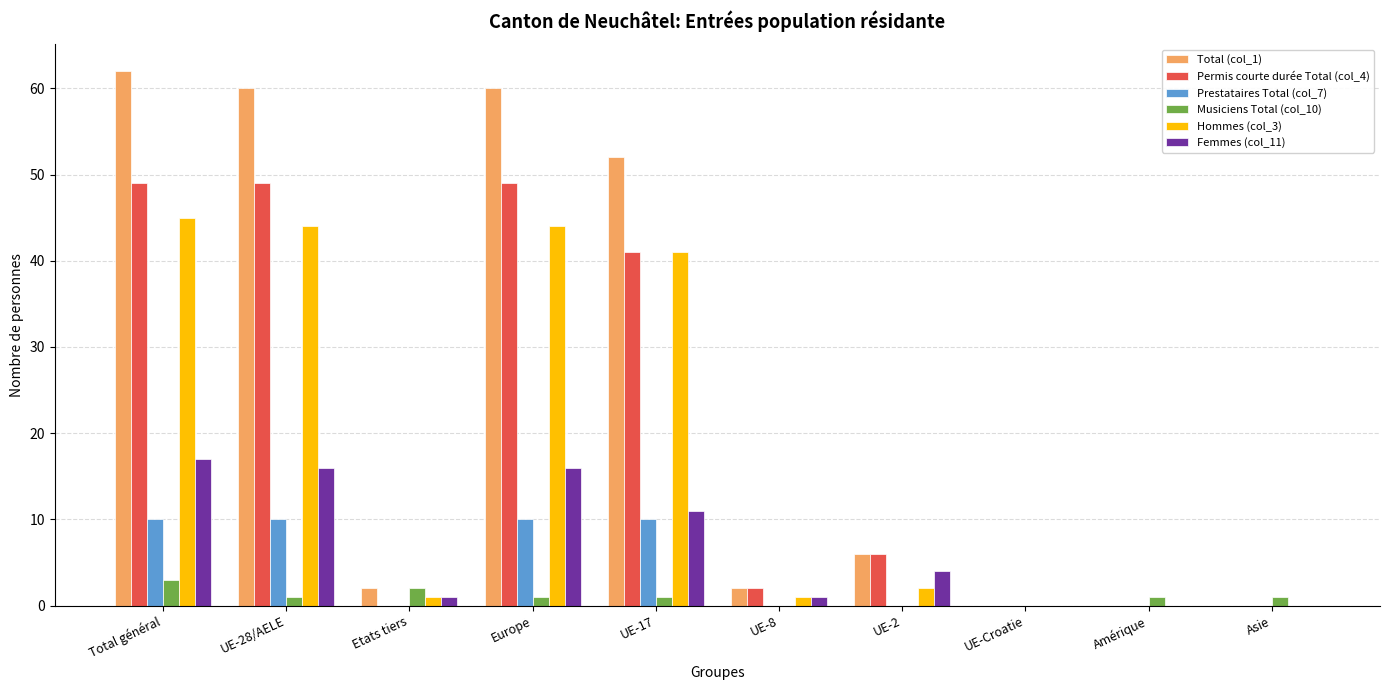

Reading right to left, transcribe all the data shown in this chart.

Total (col_1): Asie=0	Amérique=0	UE-Croatie=0	UE-2=6	UE-8=2	UE-17=52	Europe=60	Etats tiers=2	UE-28/AELE=60	Total général=62
Permis courte durée Total (col_4): Asie=0	Amérique=0	UE-Croatie=0	UE-2=6	UE-8=2	UE-17=41	Europe=49	Etats tiers=0	UE-28/AELE=49	Total général=49
Prestataires Total (col_7): Asie=0	Amérique=0	UE-Croatie=0	UE-2=0	UE-8=0	UE-17=10	Europe=10	Etats tiers=0	UE-28/AELE=10	Total général=10
Musiciens Total (col_10): Asie=1	Amérique=1	UE-Croatie=0	UE-2=0	UE-8=0	UE-17=1	Europe=1	Etats tiers=2	UE-28/AELE=1	Total général=3
Hommes (col_3): Asie=0	Amérique=0	UE-Croatie=0	UE-2=2	UE-8=1	UE-17=41	Europe=44	Etats tiers=1	UE-28/AELE=44	Total général=45
Femmes (col_11): Asie=0	Amérique=0	UE-Croatie=0	UE-2=4	UE-8=1	UE-17=11	Europe=16	Etats tiers=1	UE-28/AELE=16	Total général=17